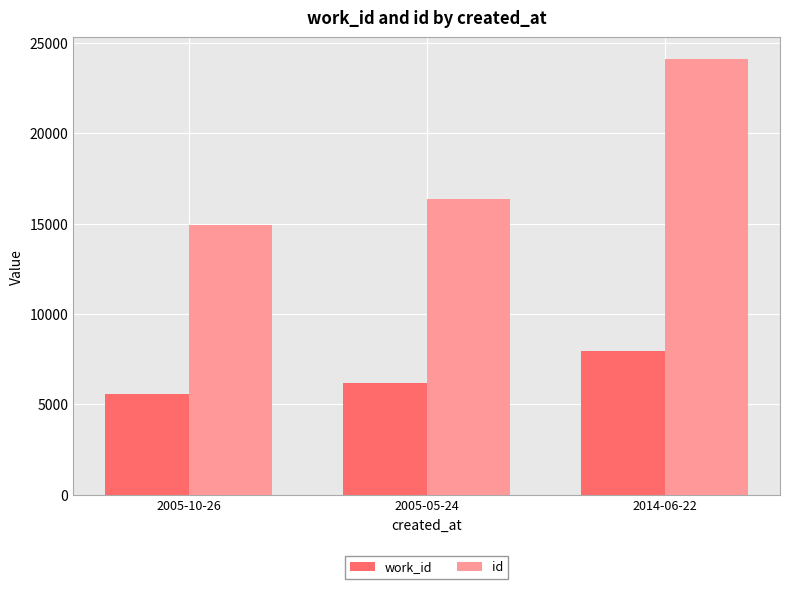

Which series has the largest range (max minus min)?

id